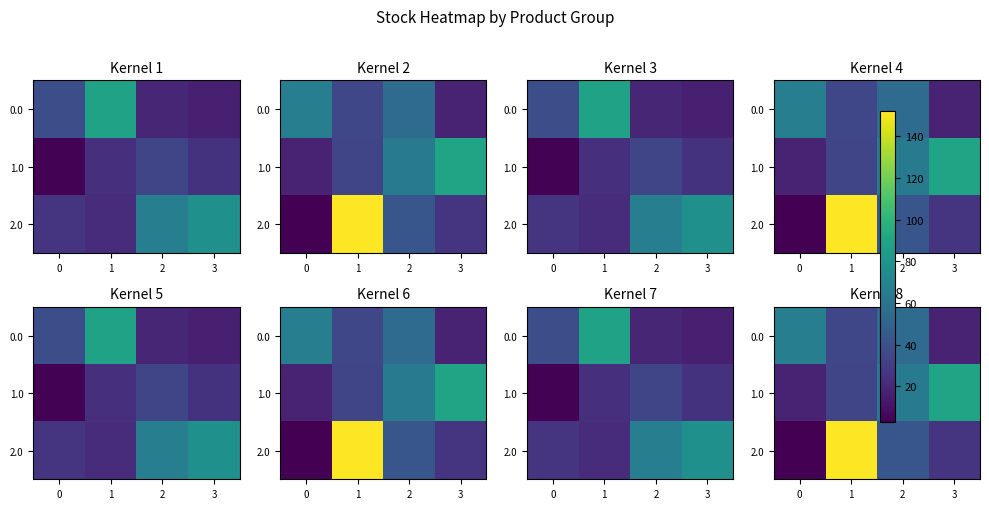

What value does the 1.0 series have at 1, to the nearest 10?

30